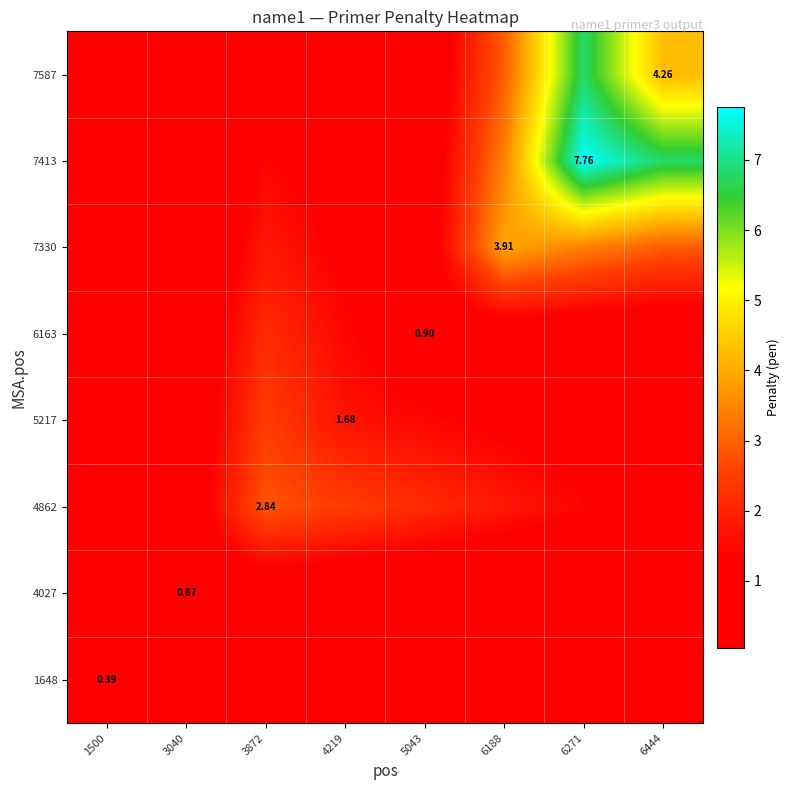

What is the total value across all series at 3872?

12.8